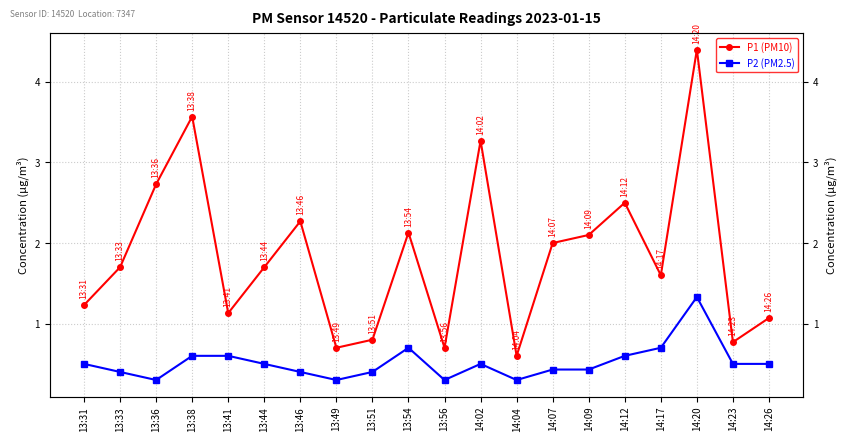

What is the difference between the maximum and minimum values in the P1 (PM10) series?

3.8